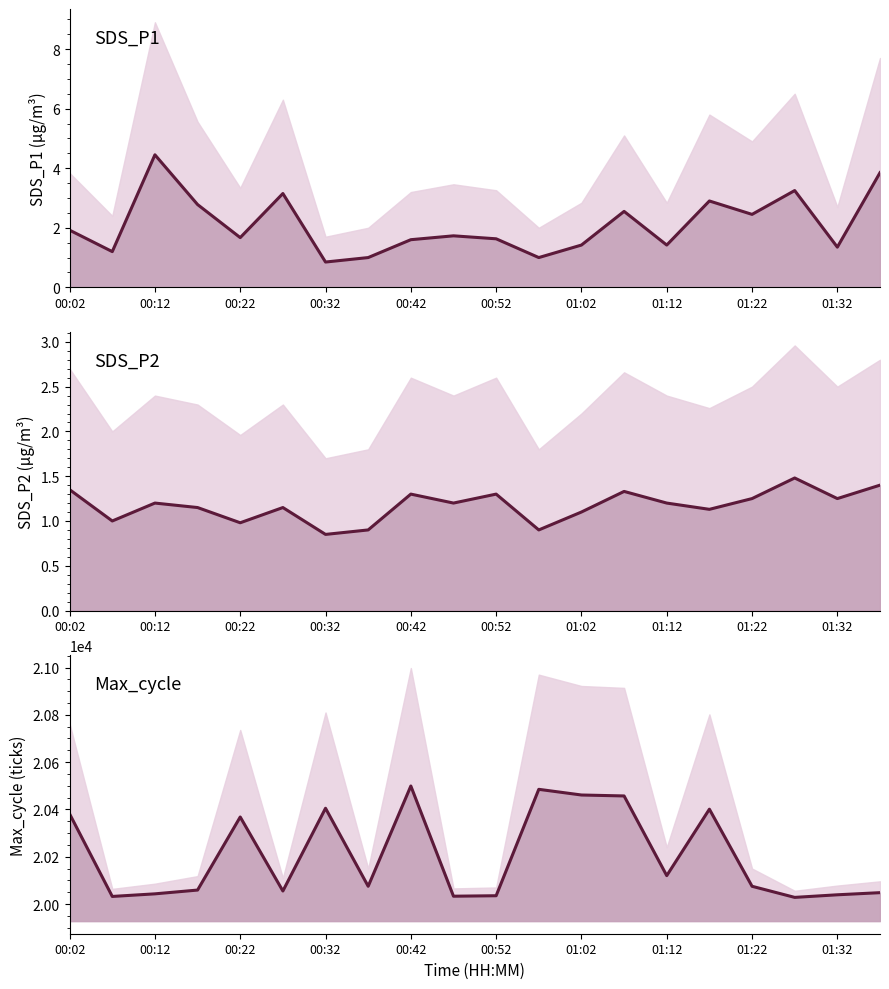

Does the chart have visible grid lines?

No